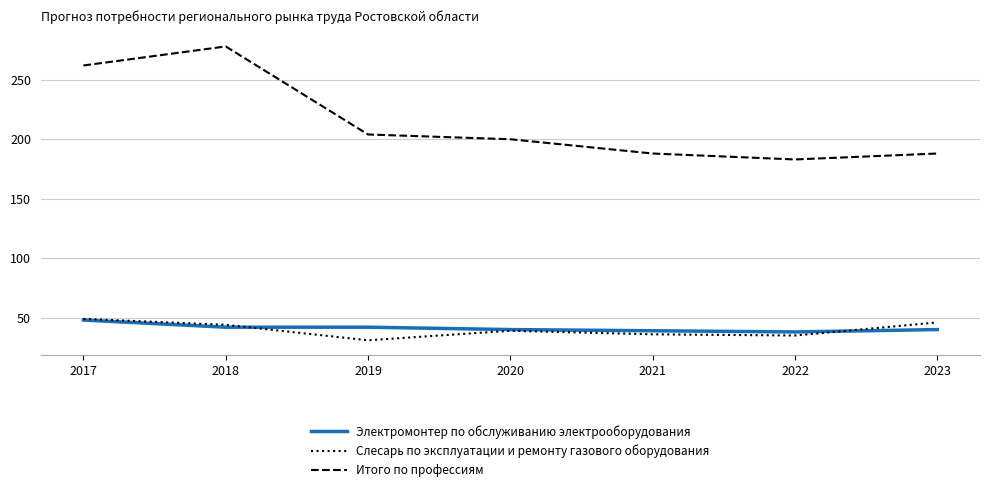

How many categories are shown in the chart?

7